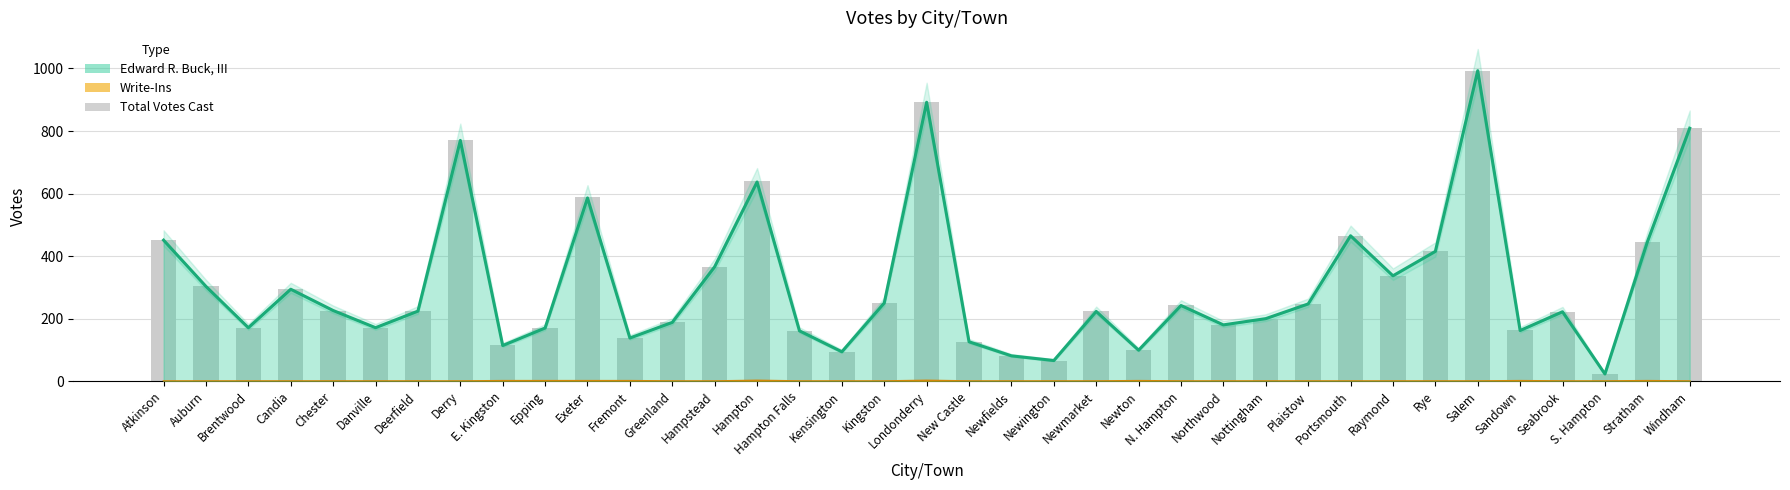

What is the label of the 27th bar from the left?

Nottingham